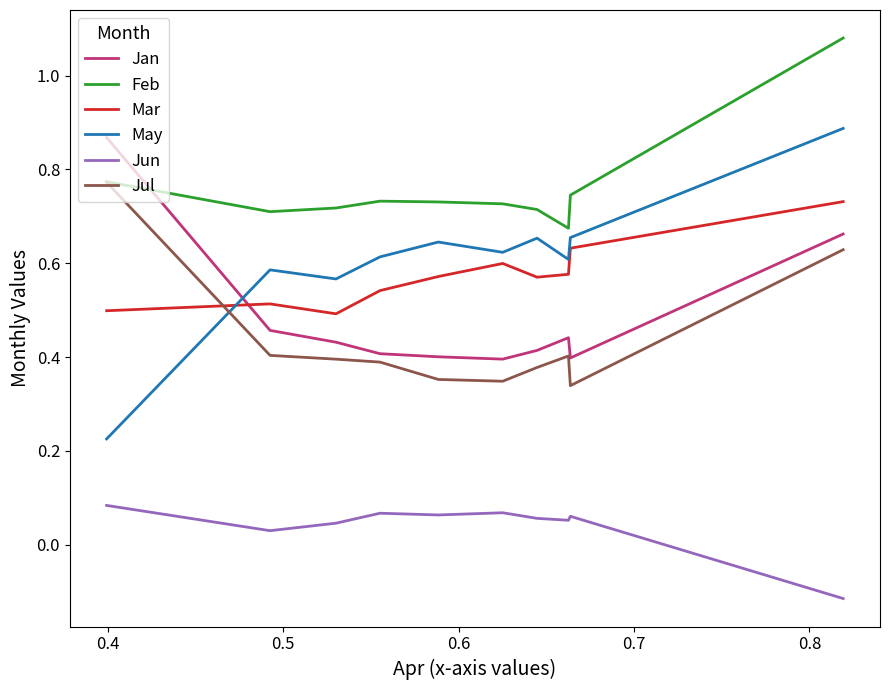

True or false: Feb and Mar intersect in this chart.

False